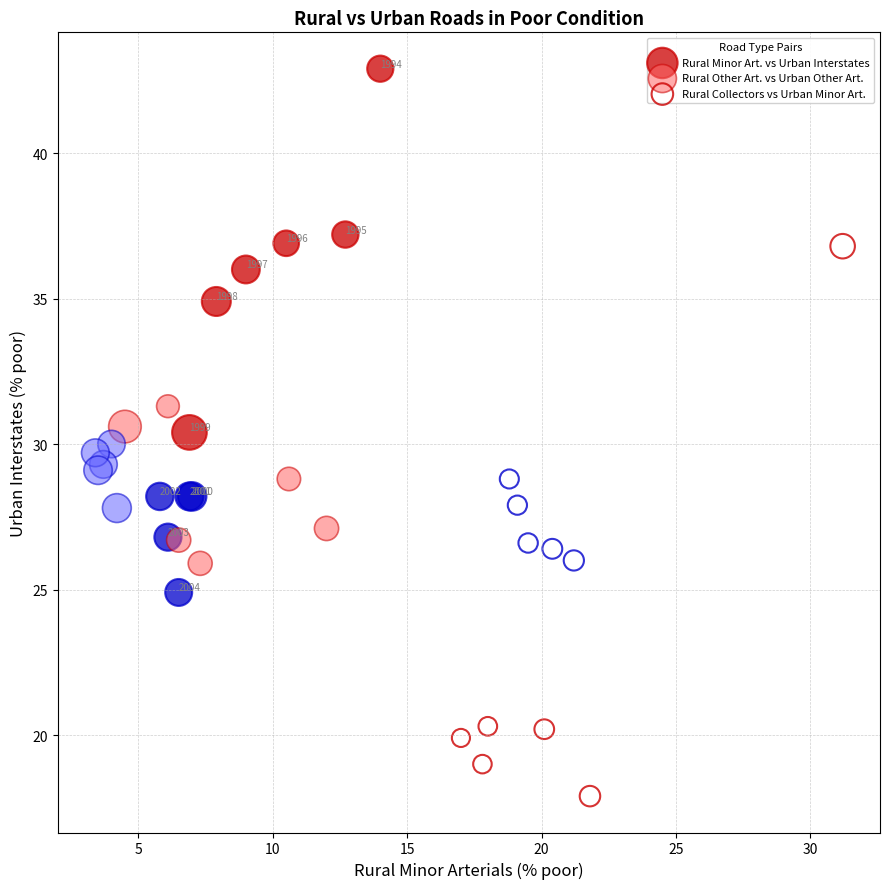

Which series reaches the minimum Y coordinate?

Rural Collectors vs Urban Minor Art.